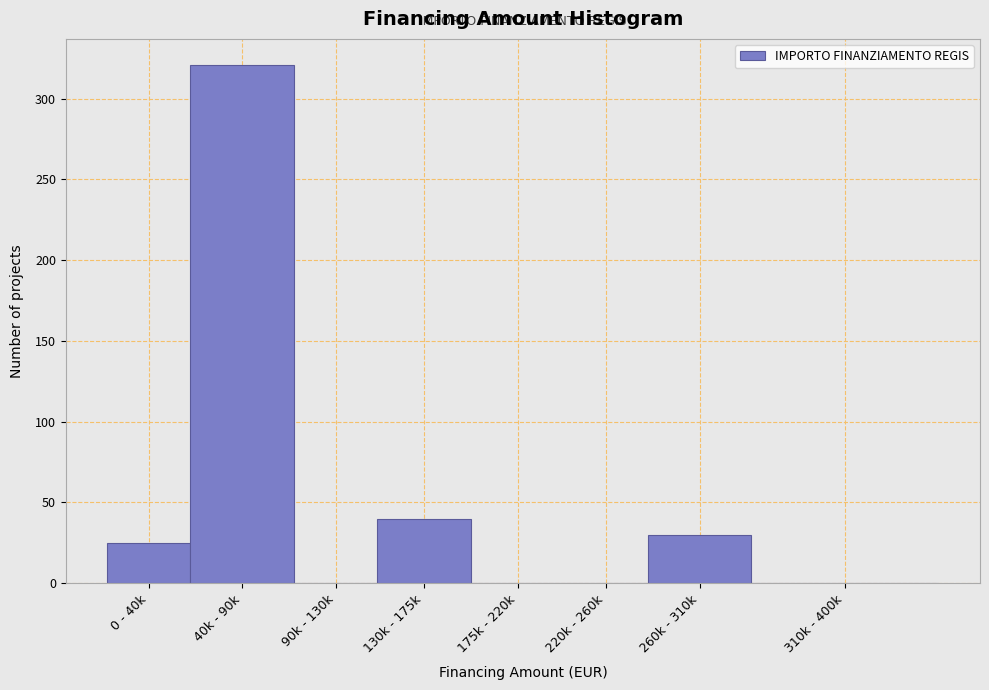

Reading left to right, list all the values displayed in this chart.

0 - 40k=25	40k - 90k=321	90k - 130k=0	130k - 175k=40	175k - 220k=0	220k - 260k=0	260k - 310k=30	310k - 400k=0